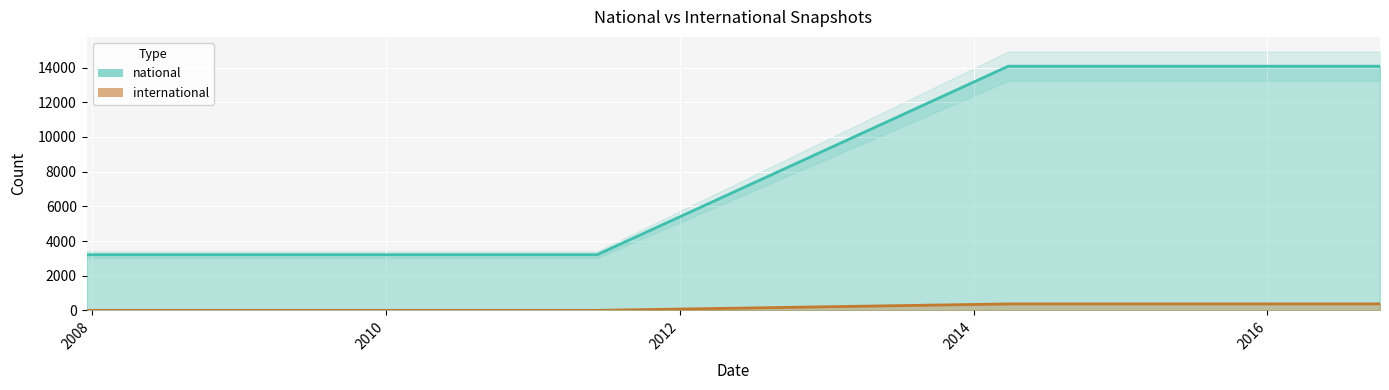

Which series has the largest total across all categories?

national